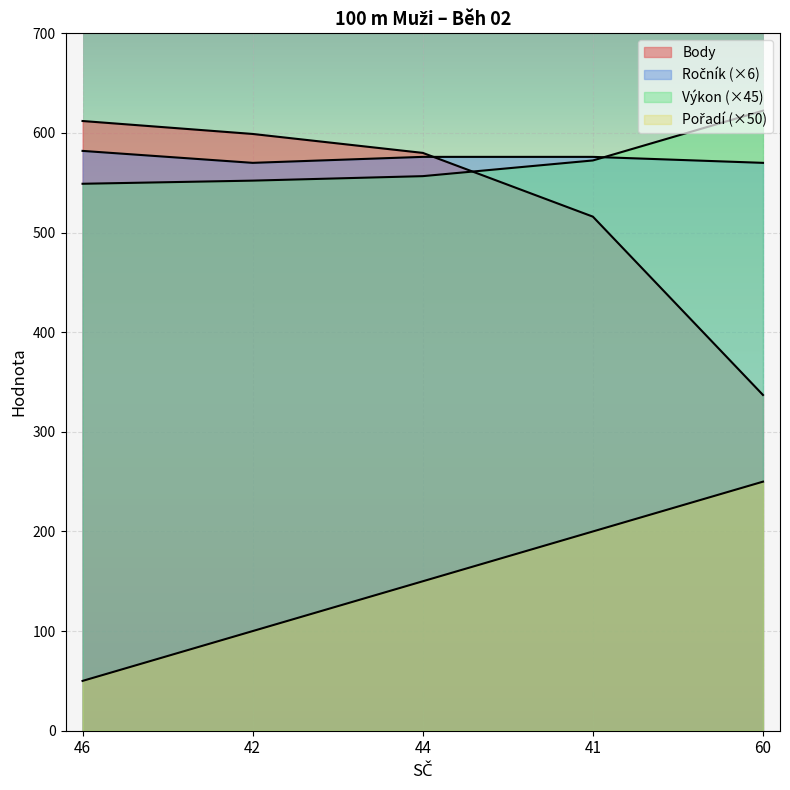

List the series in order of their peak value, lowest first.

Pořadí, Ročník, Body, Výkon